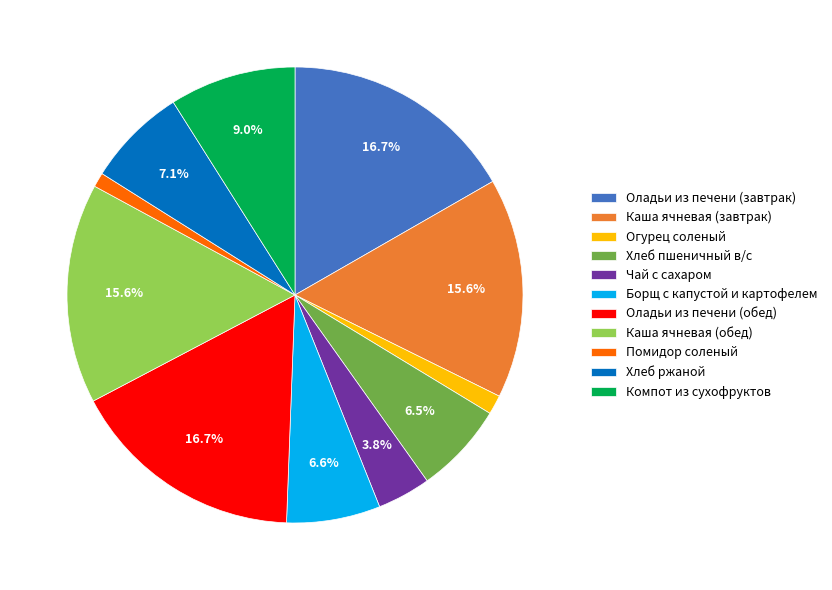

Approximately how many times larger is the value at Каша ячневая (обед) compared to Хлеб пшеничный в/с?

2.4